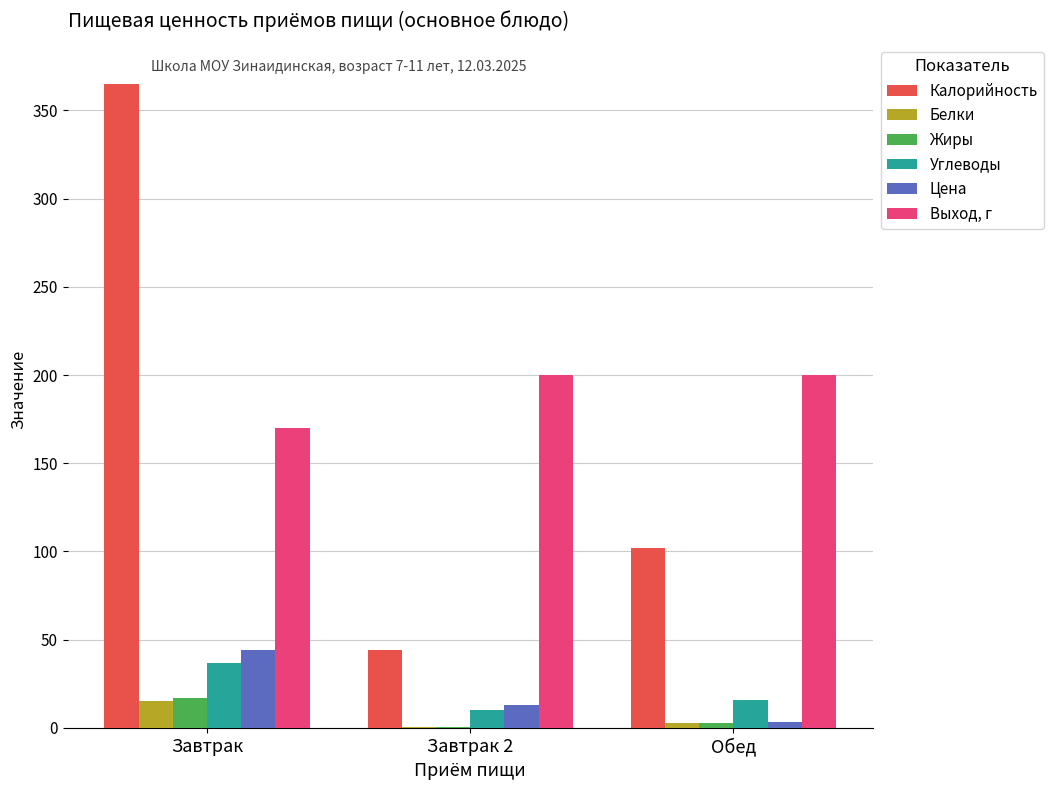

What is the approximate value of Белки at Завтрак 2?

0.4